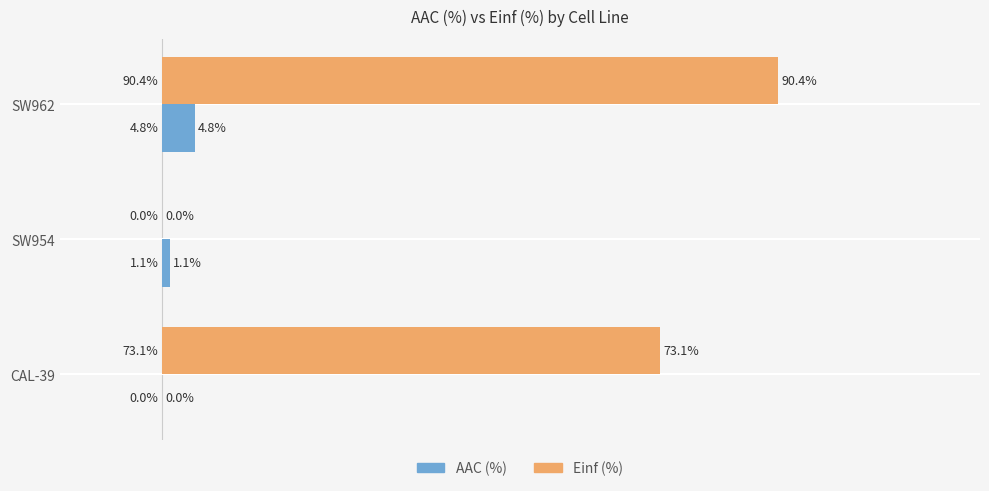

At which label does Einf (%) reach its peak?

SW962